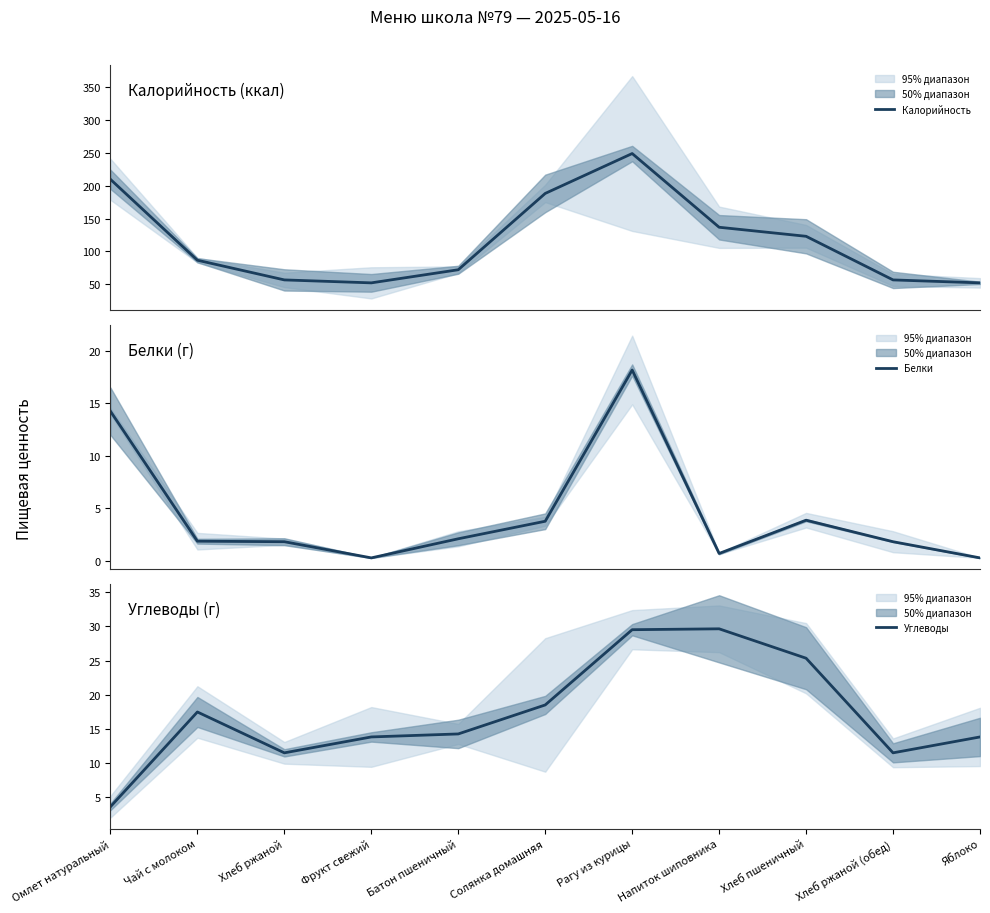

True or false: Калорийность has a value of 68.8 at Хлеб пшеничный.

False